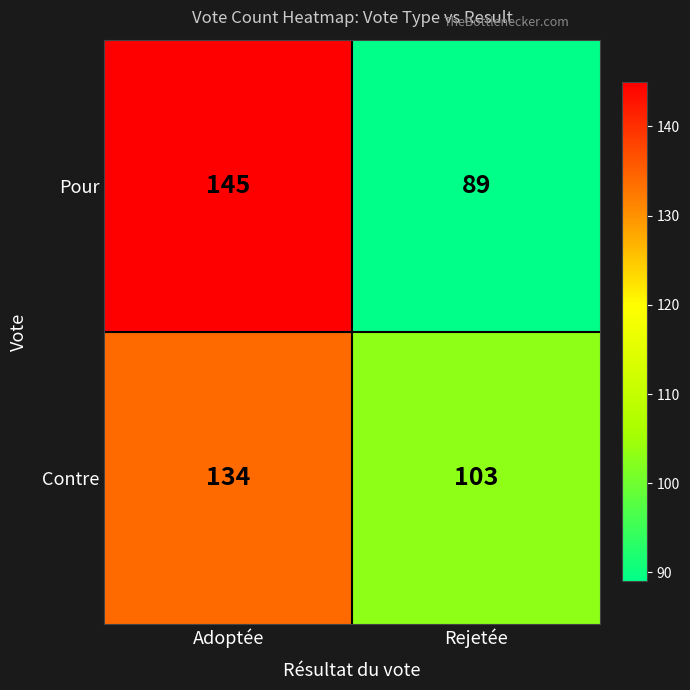

What is the minimum value shown in the chart?

89